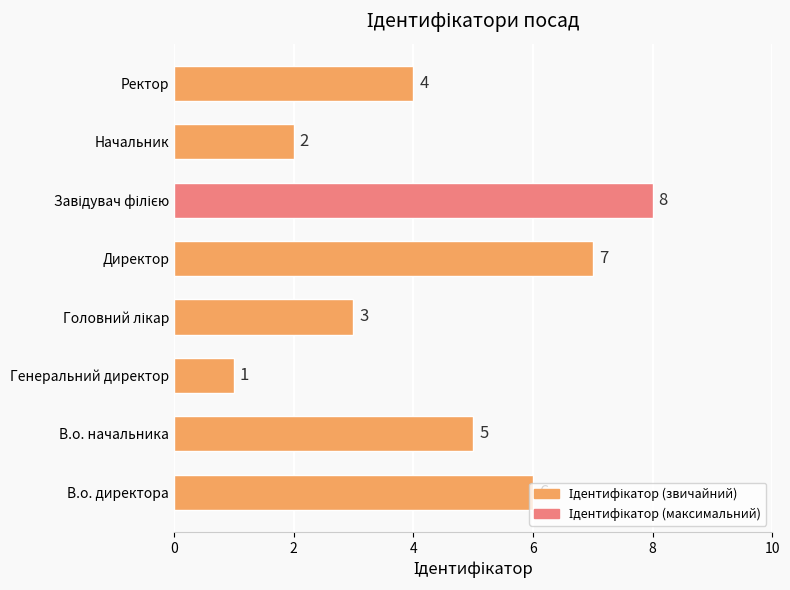

Where is the data nearest to the value 4?

Ректор